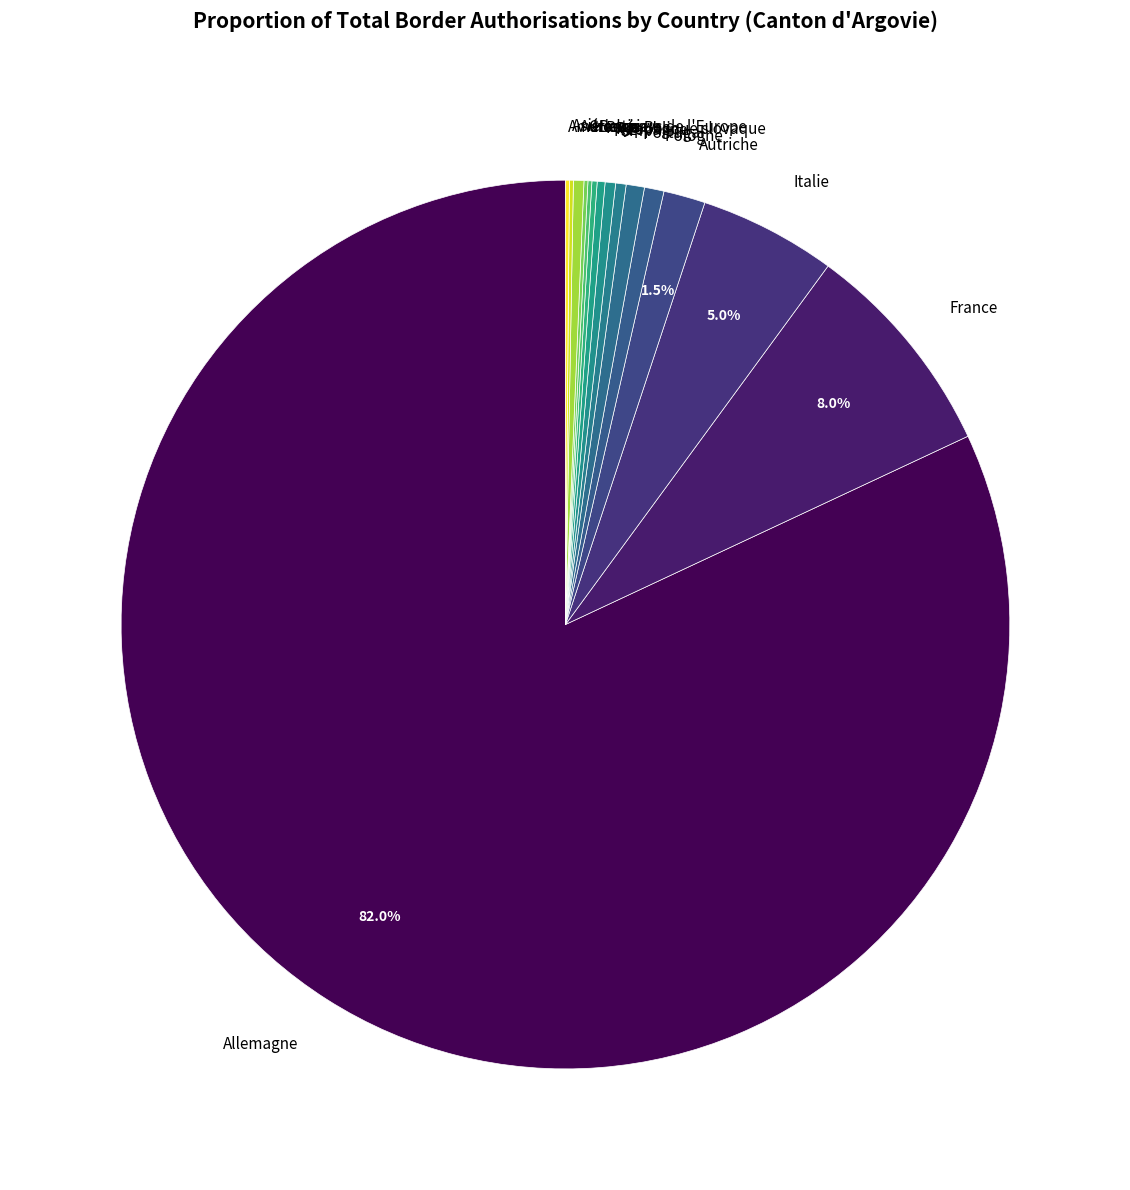

What is the largest slice in the pie chart?

Allemagne